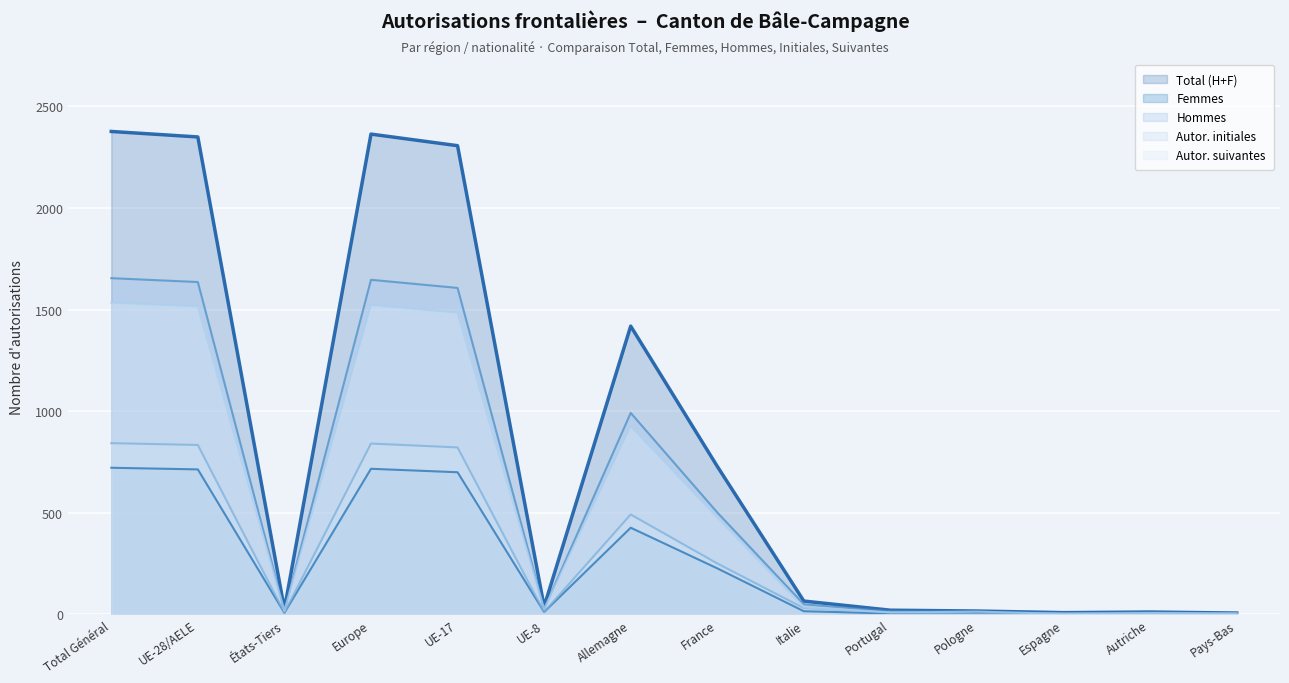

What is the difference between the highest and lowest values at Autriche?

10